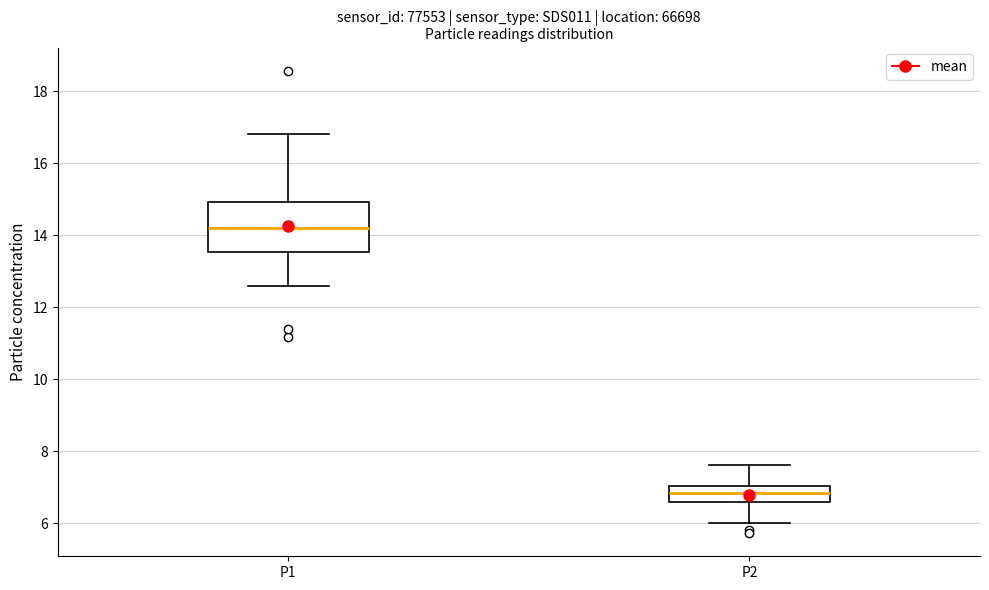

Which box has the highest median line?

P1